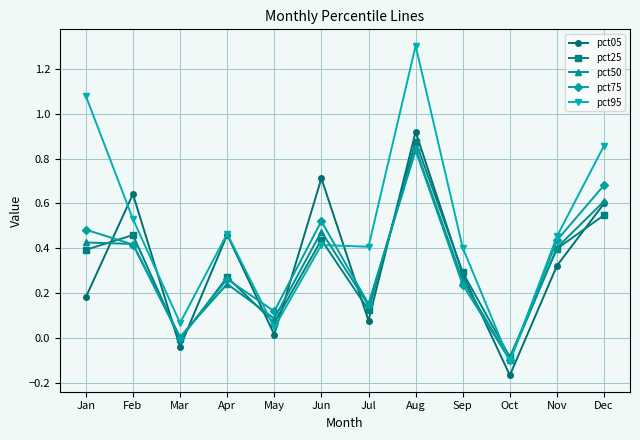

Count the number of categories in the chart.

12